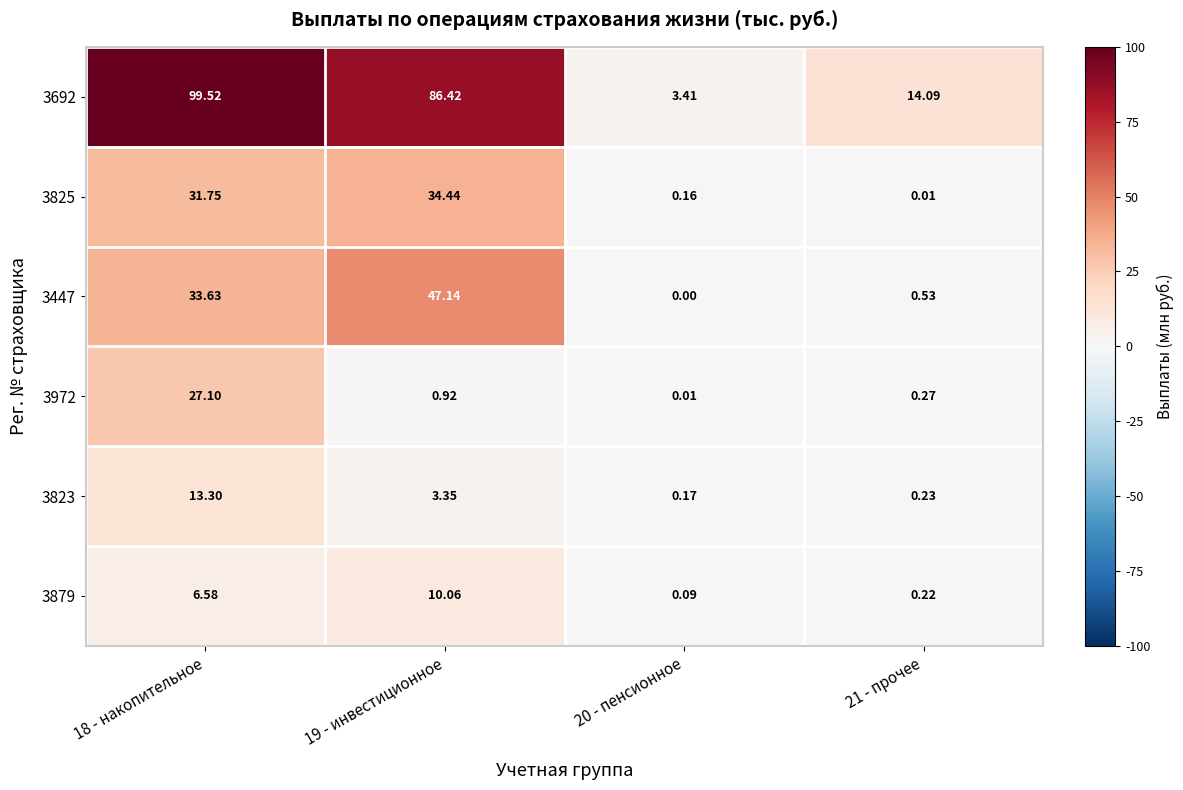

Is the value of 3692 at 20 - пенсионное greater than the value of 3823 at 20 - пенсионное?

Yes